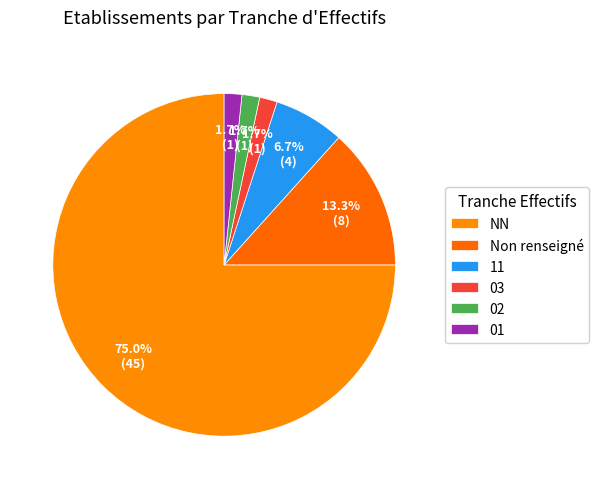

Count the number of slices in the pie.

6